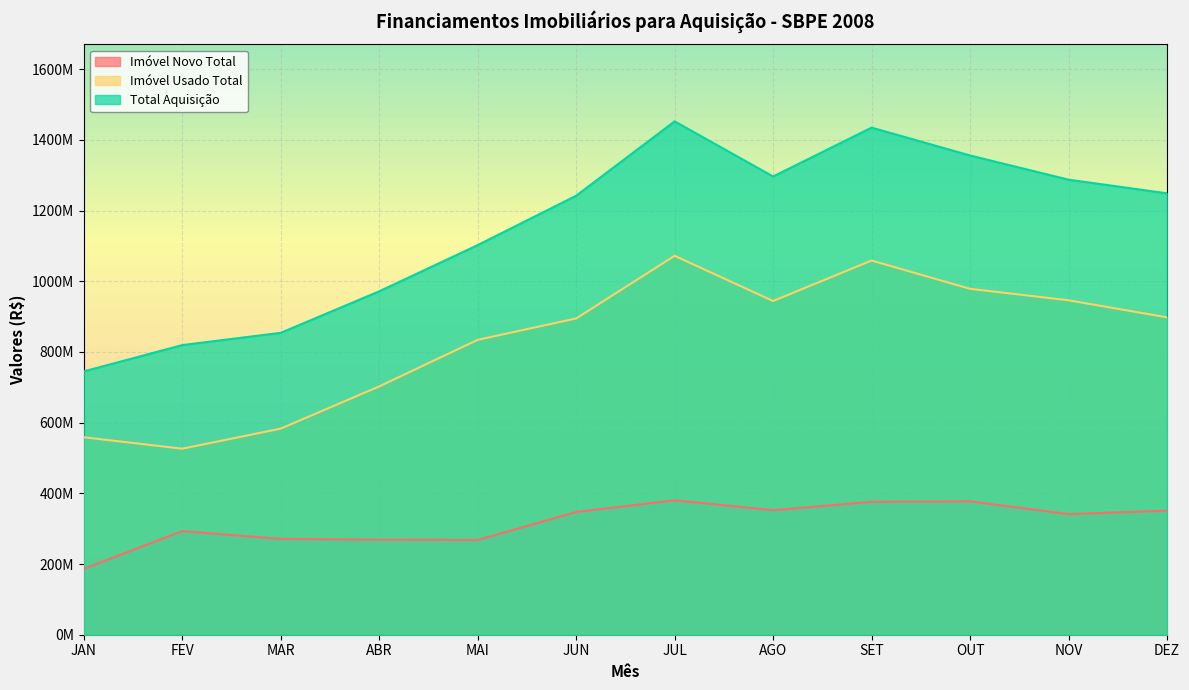

Which has a higher value, JAN or ABR?

ABR